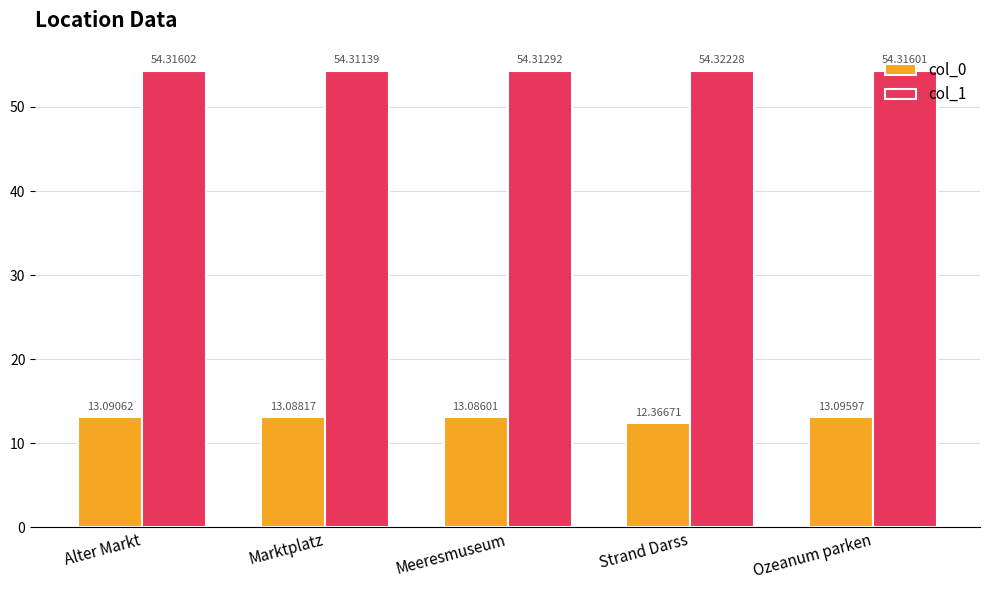

What is the label of the 4th bar from the right?

Marktplatz